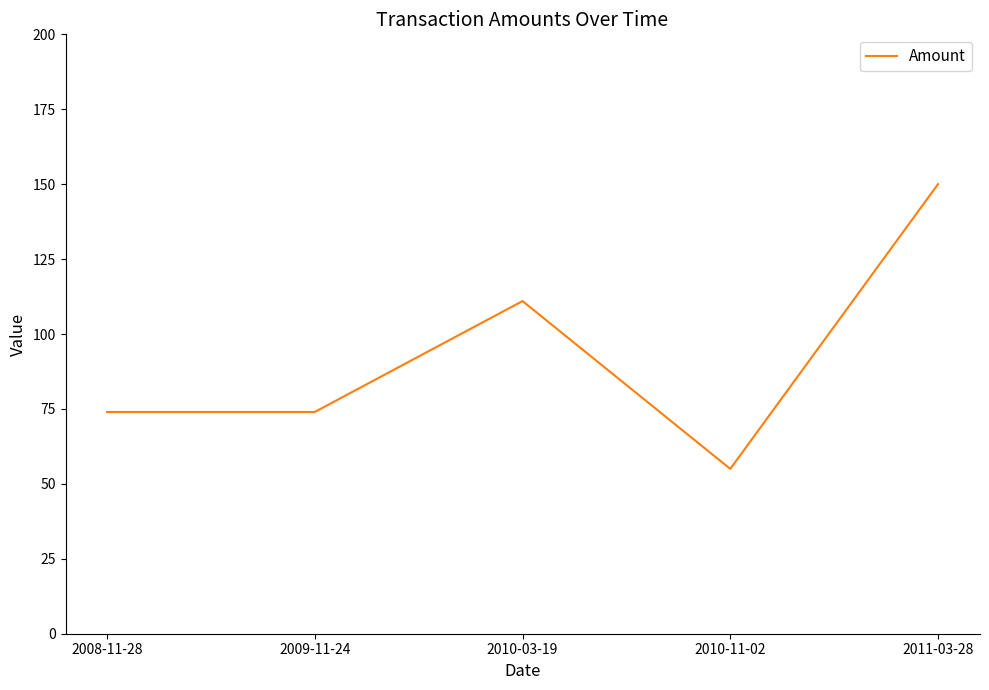

Count the number of data series in this chart.

1